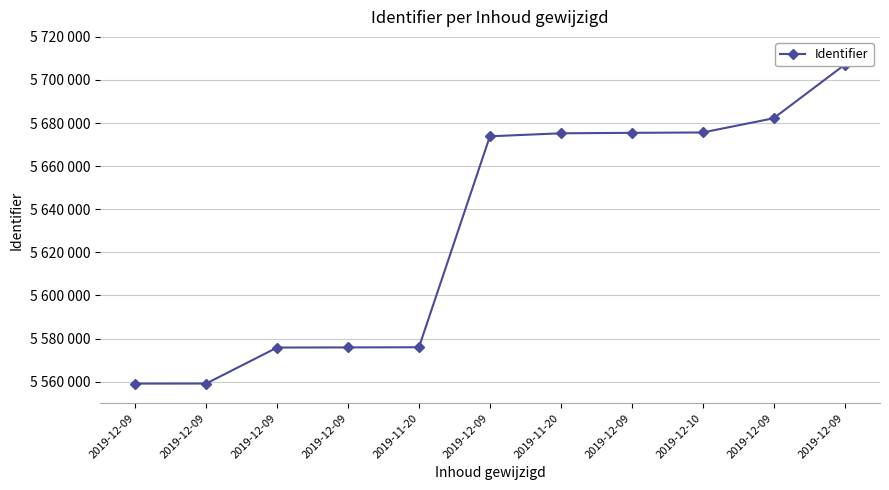

At which category does the chart reach its minimum across all series?

2019-12-09